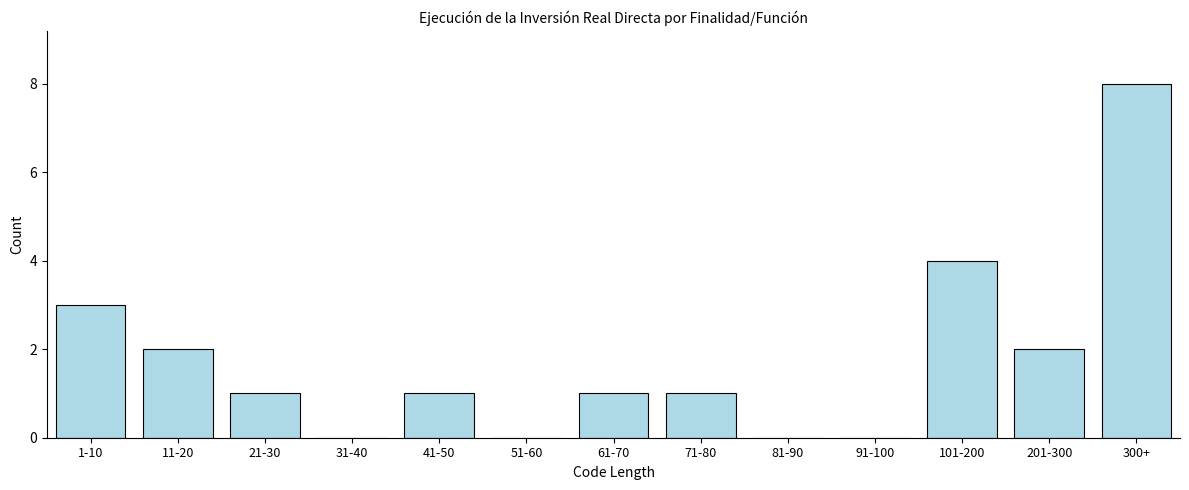

Reading right to left, transcribe all the data shown in this chart.

300+=8	201-300=2	101-200=4	91-100=0	81-90=0	71-80=1	61-70=1	51-60=0	41-50=1	31-40=0	21-30=1	11-20=2	1-10=3